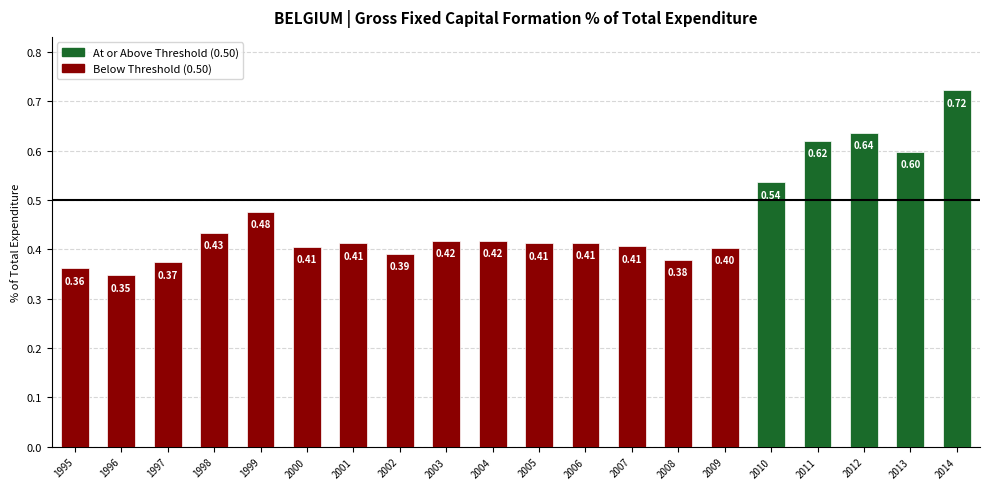

Which has a higher value, 2006 or 2012?

2012